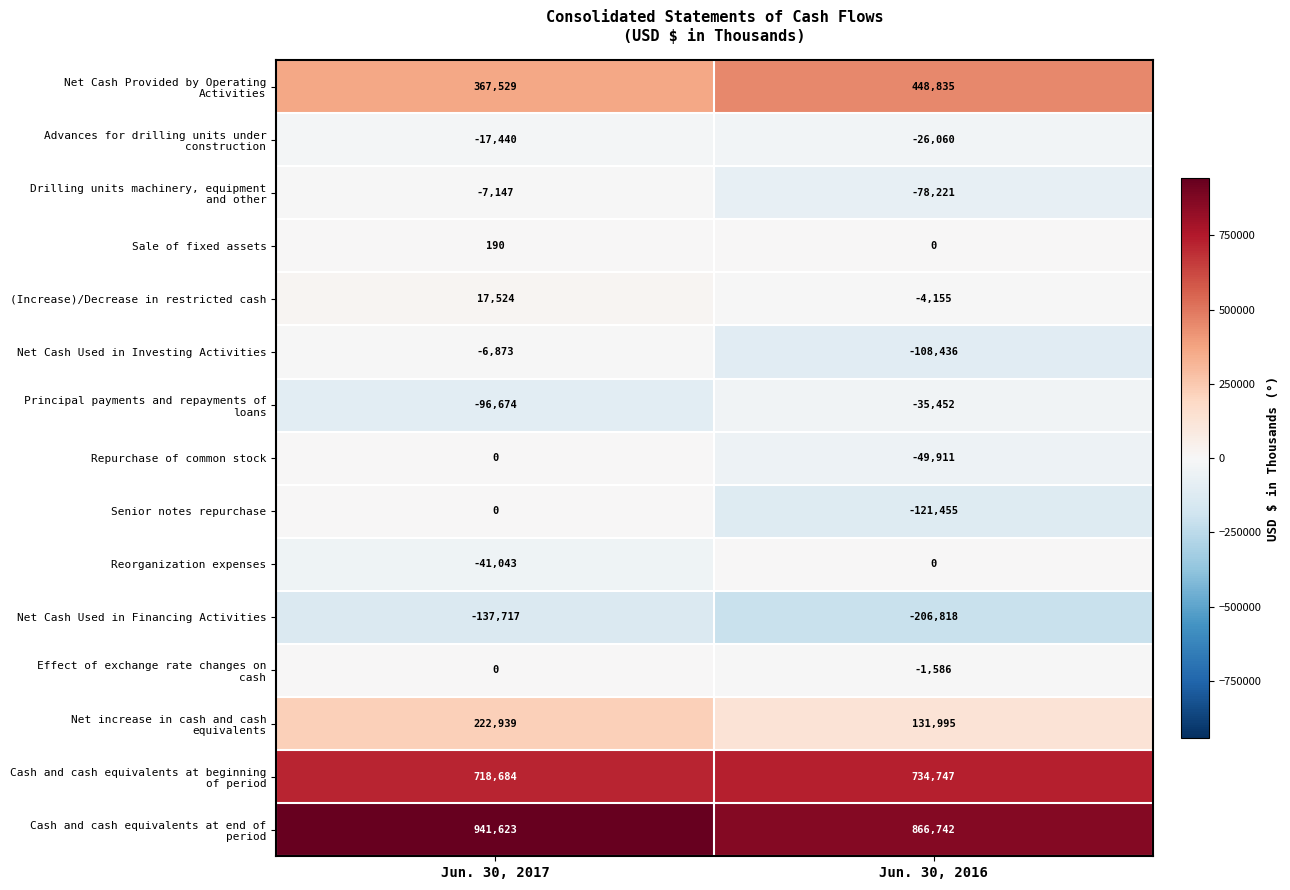

Read the Repurchase of common stock value at Jun. 30, 2016.

-49911